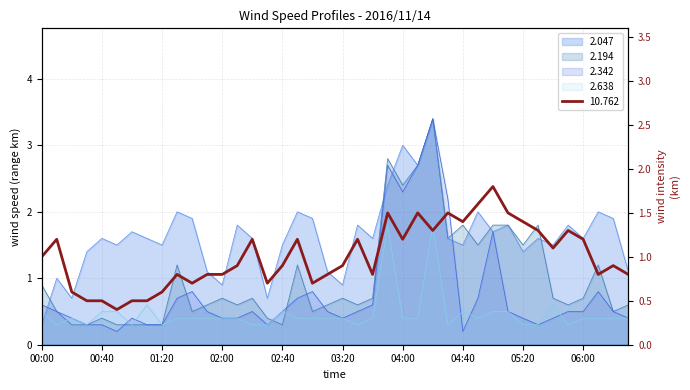

At which category does 2.047 reach its first local valley?

00:20